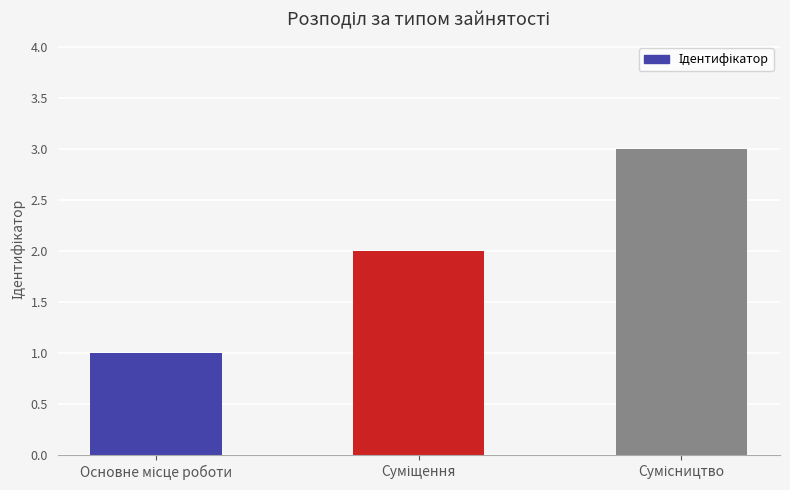

What is the sum of all values?

6